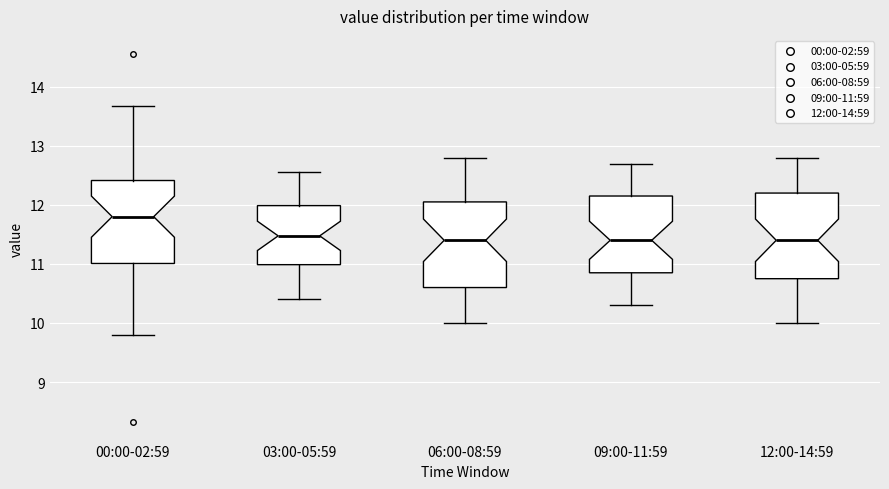

Reading left to right, transcribe this box plot: for each box, give where its median line is, the range the box spans, and where its two whiskers end, as read against the y-axis. The values are not printed on the chart, so give them approximately, as read against the axis.

00:00-02:59: median 11.8, box 11.0 to 12.4, whiskers 9.8 to 13.7
03:00-05:59: median 11.5, box 11.0 to 12.0, whiskers 10.4 to 12.6
06:00-08:59: median 11.4, box 10.6 to 12.1, whiskers 10.0 to 12.8
09:00-11:59: median 11.4, box 10.9 to 12.2, whiskers 10.3 to 12.7
12:00-14:59: median 11.4, box 10.8 to 12.2, whiskers 10.0 to 12.8